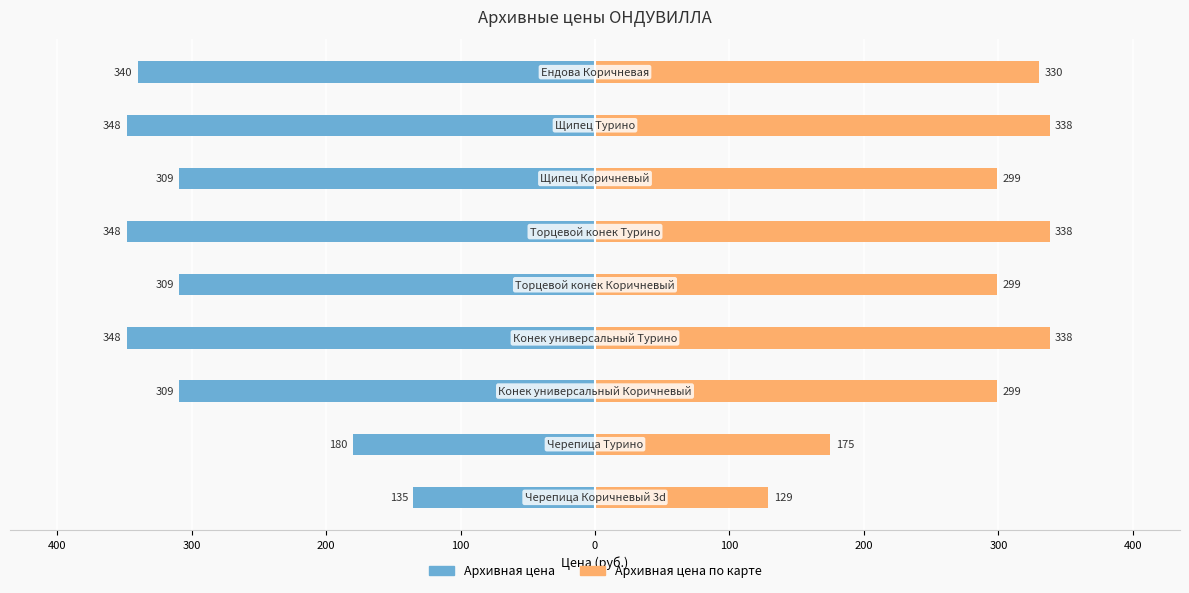

Reading left to right, extract all data points from this chart.

Архивная цена: -135	-180	-309	-348	-309	-348	-309	-348	-340
Архивная цена по карте: 129	175	299	338	299	338	299	338	330